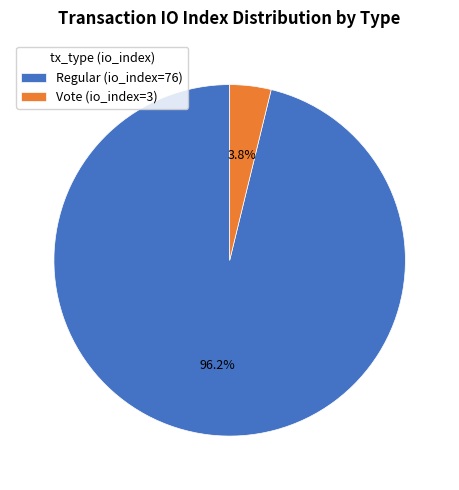

Is there any slice that represents more than half of the pie?

Yes